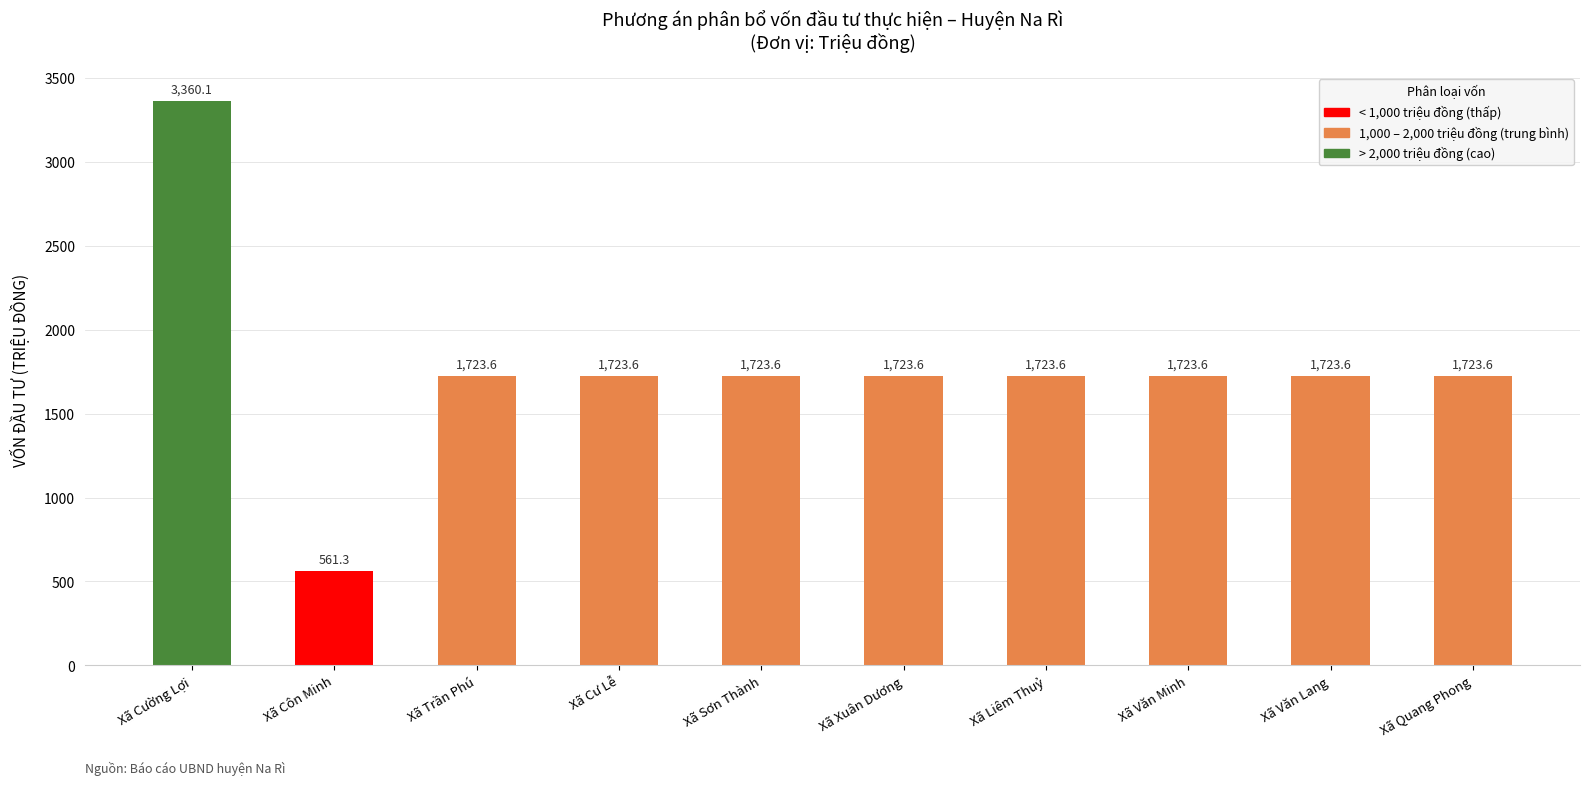

What is the sum of the values at Xã Xuân Dương and Xã Sơn Thành?

3447.2